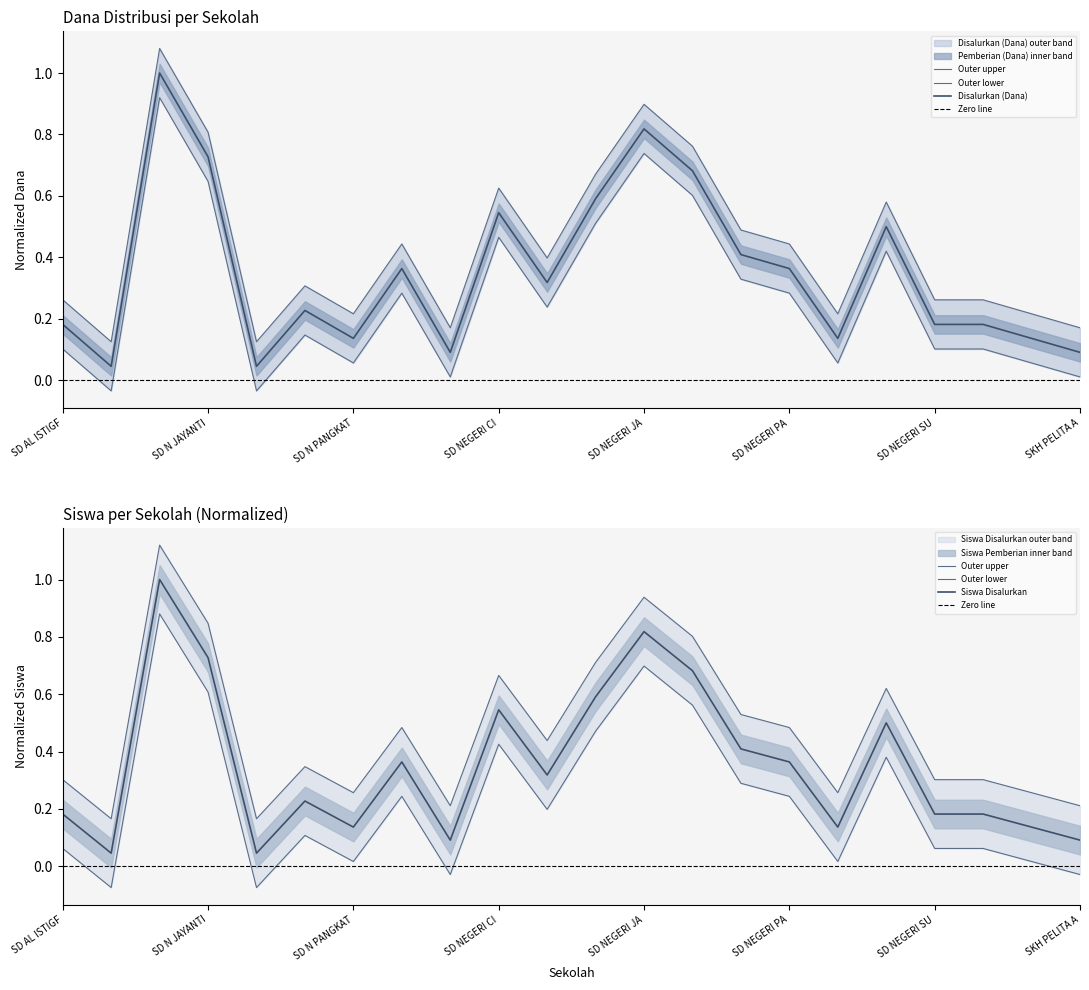

How many lines are shown in the chart?

4